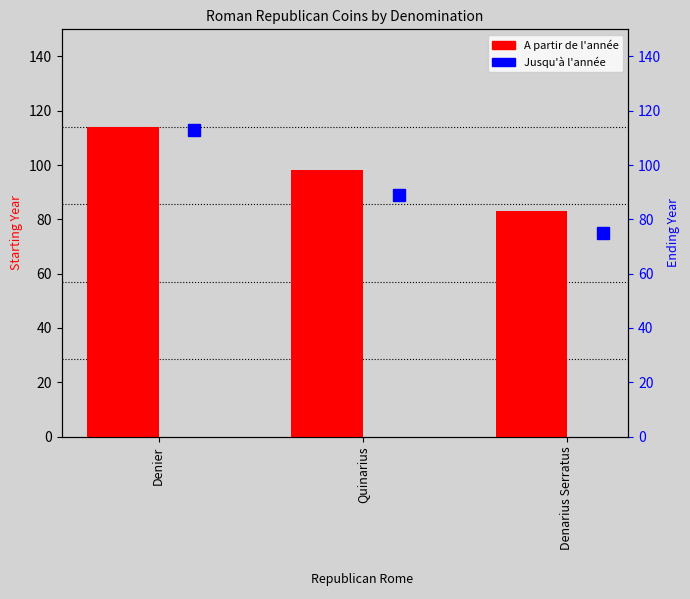

Between Denier and Quinarius, which is larger?

Denier